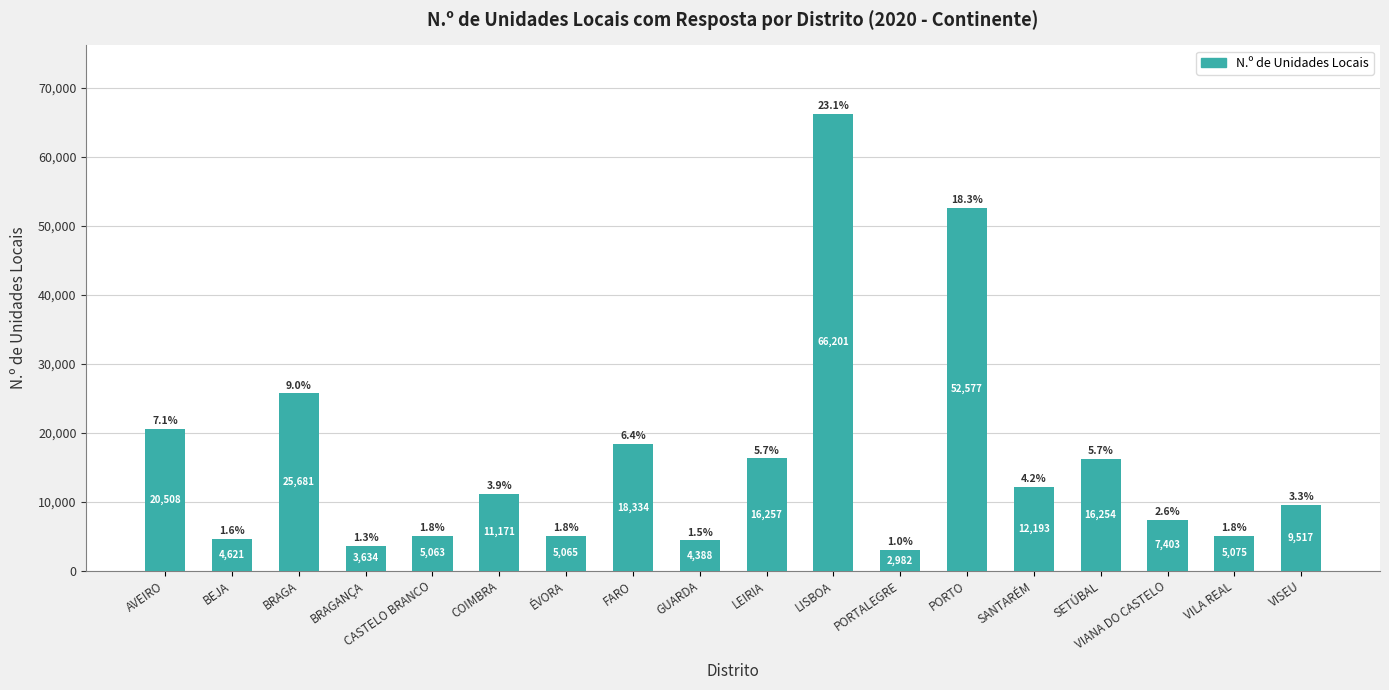

What is the ratio of the value at VISEU to the value at PORTO?

0.2